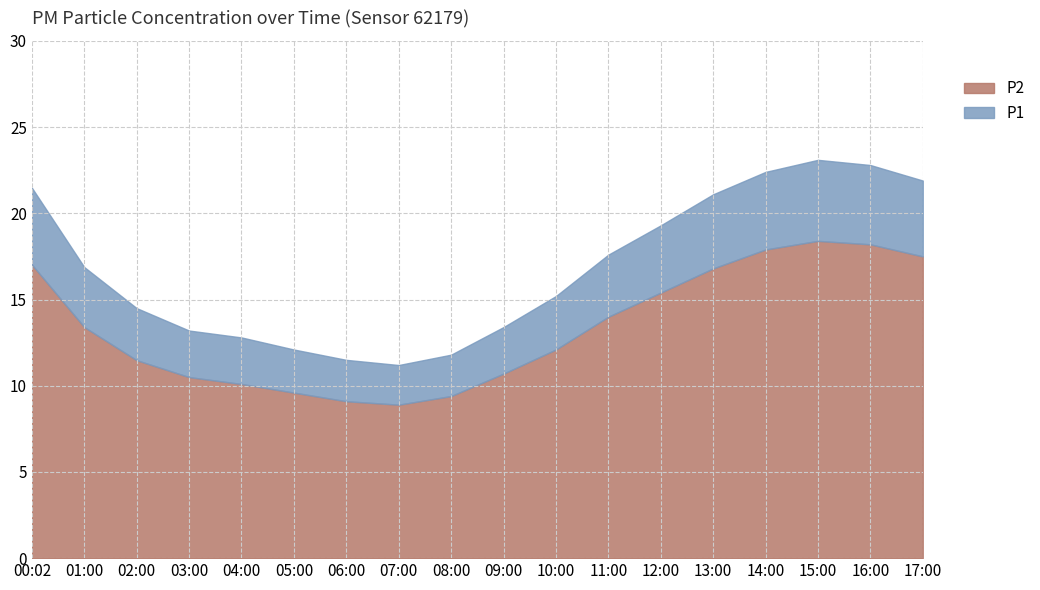

List the series in order of their peak value, lowest first.

P2, P1